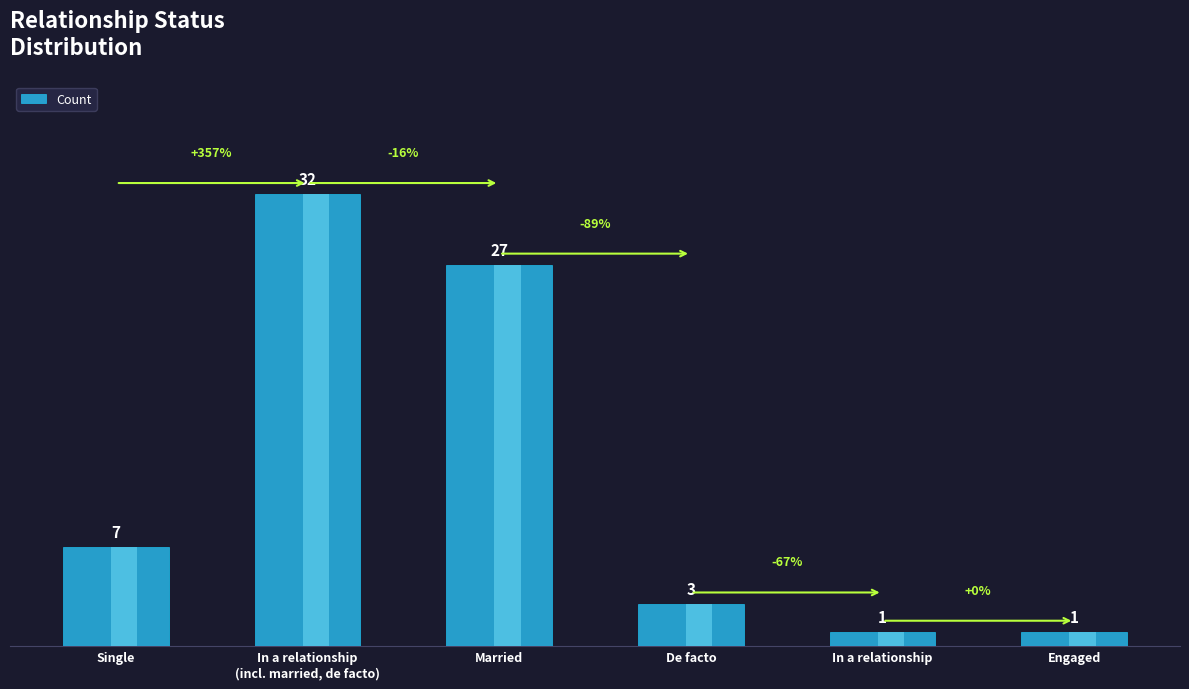

Rank the categories by value from highest to lowest.

In a relationship
(incl. married, de facto), Married, Single, De facto, In a relationship, Engaged